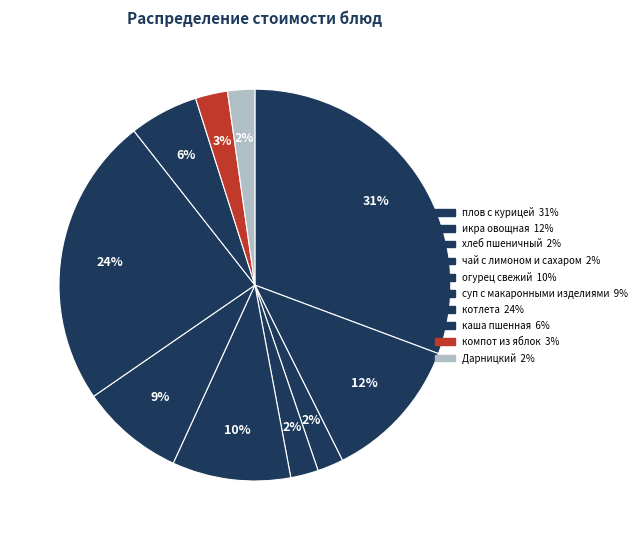

Count the number of slices in the pie.

10